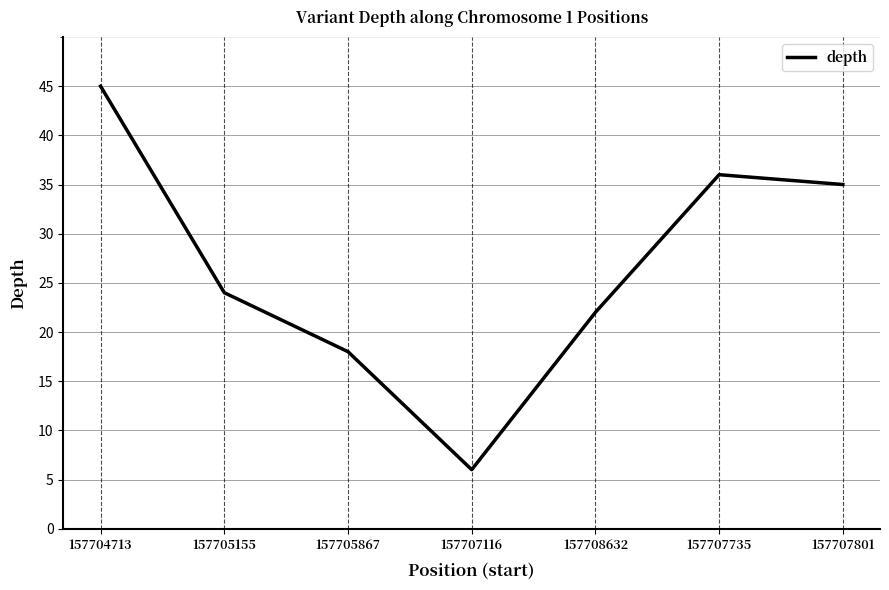

What is the difference between the values at 157704713 and 157705155?

21